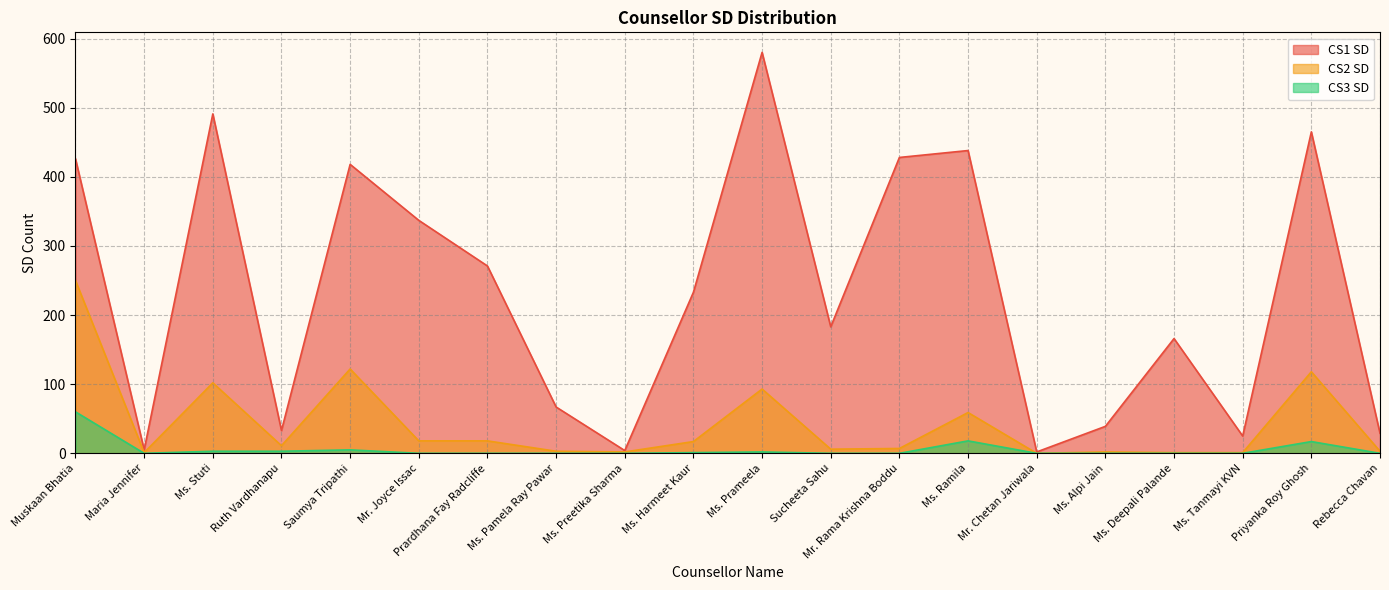

Is the value of CS2 SD at Priyanka Roy Ghosh greater than the value of CS1 SD at Mr. Chetan Jariwala?

Yes